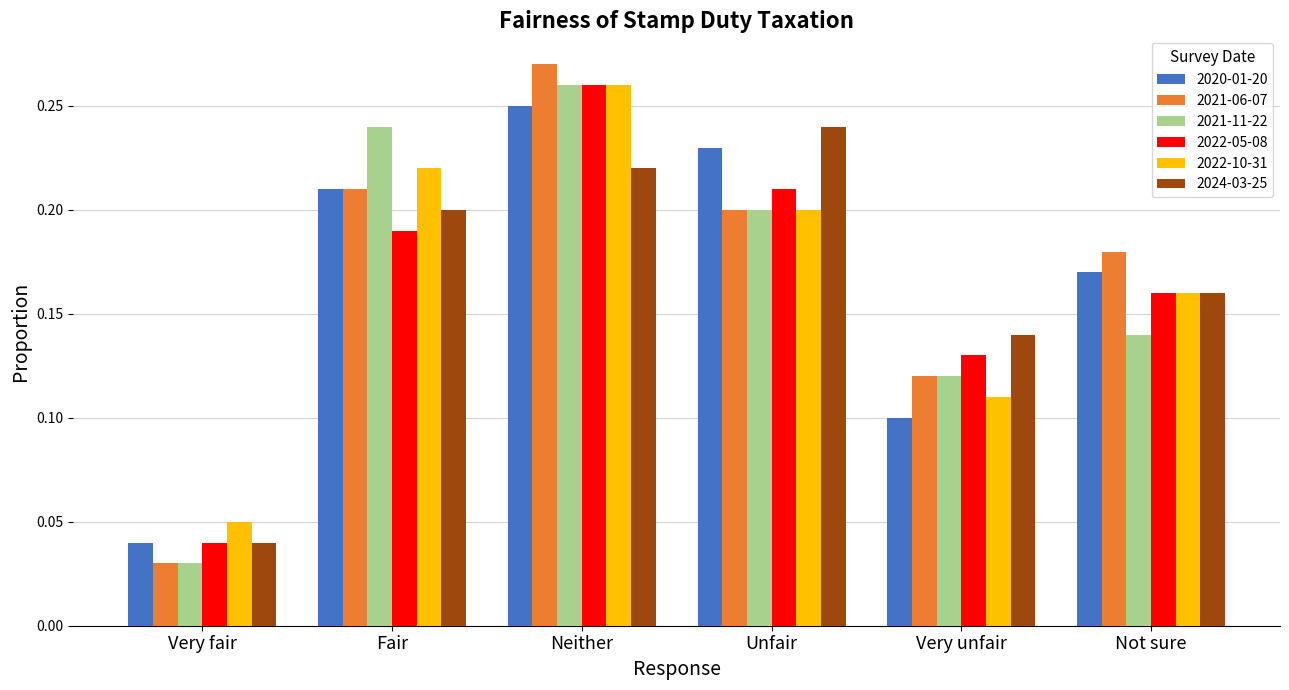

Which series has the largest range (max minus min)?

2021-06-07